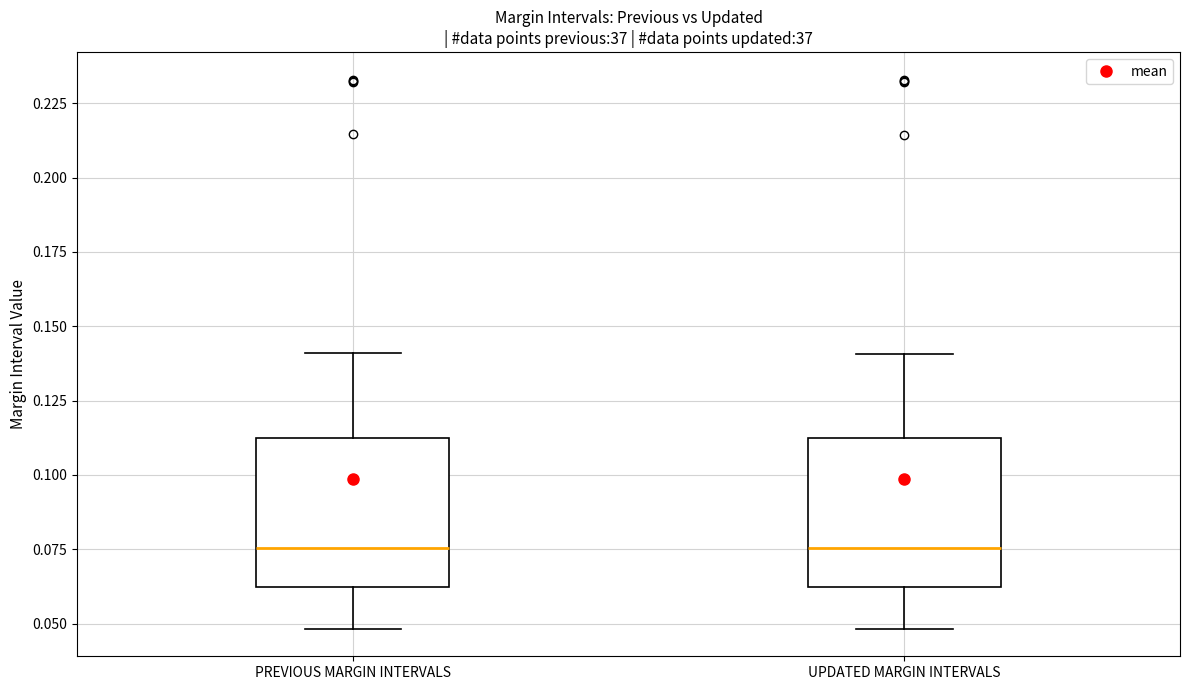

Reading left to right, transcribe this box plot: for each box, give where its median line is, the range the box spans, and where its two whiskers end, as read against the y-axis. The values are not printed on the chart, so give them approximately, as read against the axis.

PREVIOUS MARGIN INTERVALS: median 0.075, box 0.060 to 0.115, whiskers 0.050 to 0.140
UPDATED MARGIN INTERVALS: median 0.075, box 0.060 to 0.110, whiskers 0.050 to 0.140